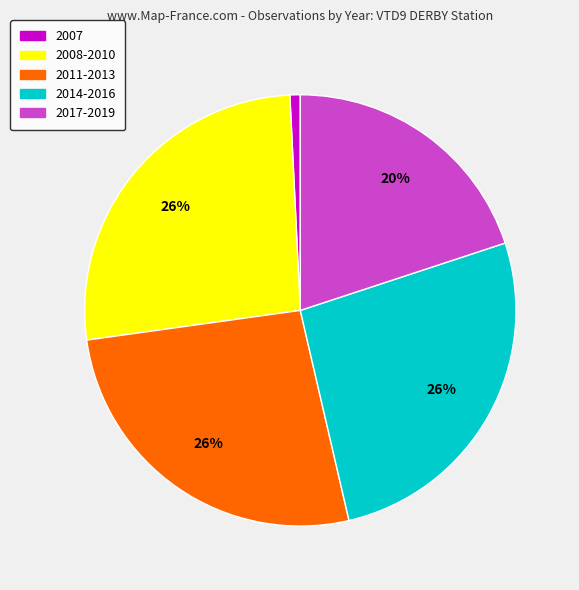

To the nearest percent, what percentage of the pie is 2008-2010?

26%